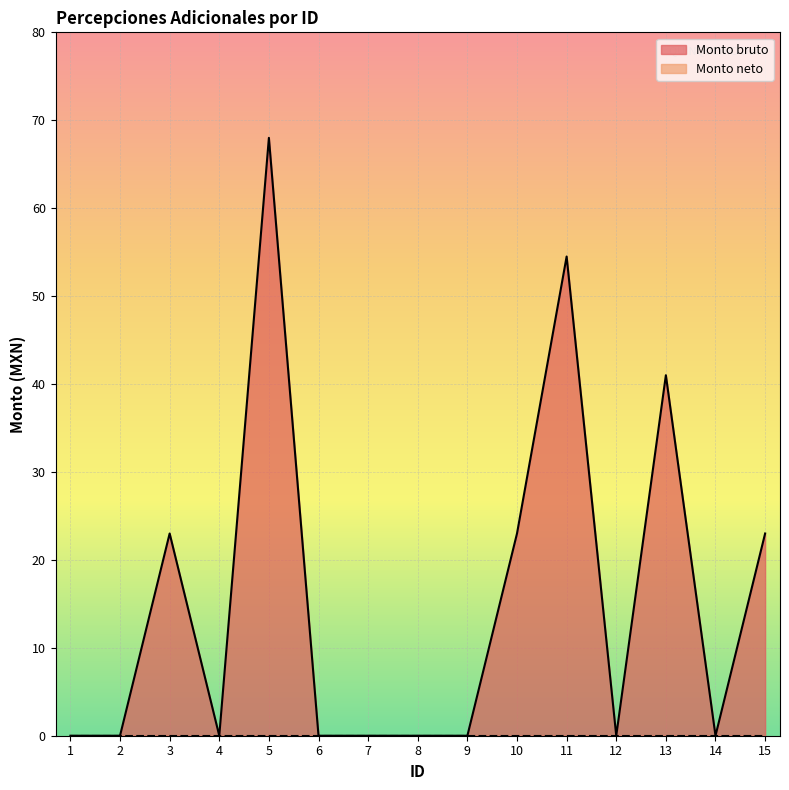

The value at 2 is 0.0. True or false?

True